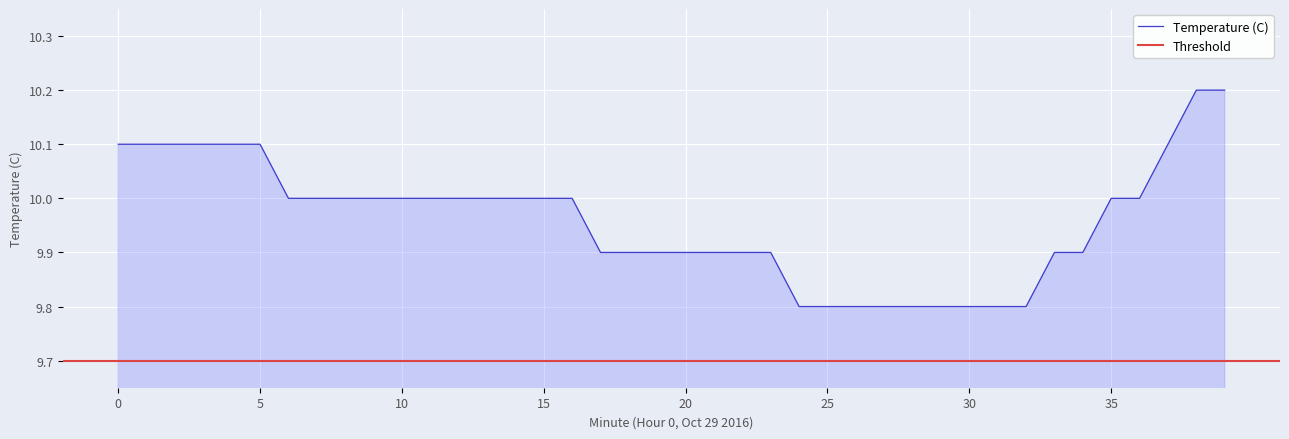

Between 11 and 29, which is larger?

11